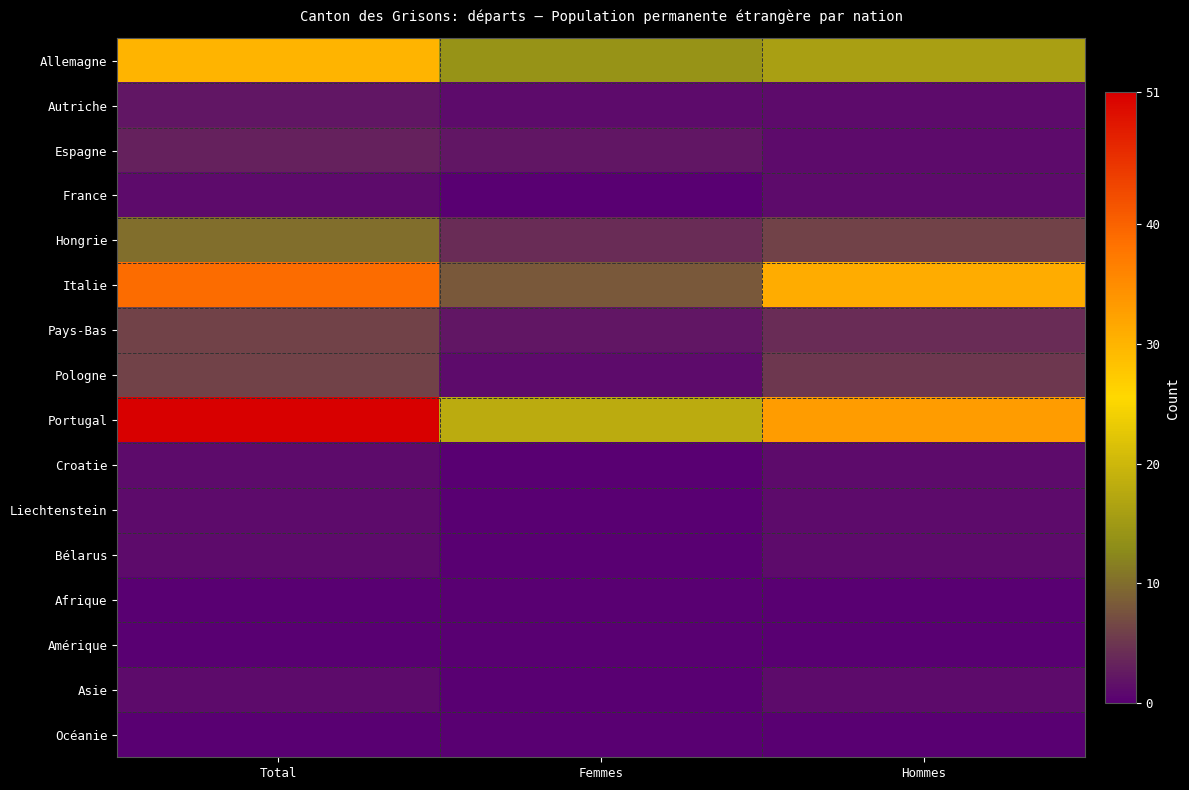

Reading left to right, extract all data points from this chart.

Allemagne: Total=30	Femmes=14	Hommes=16
Autriche: Total=2	Femmes=1	Hommes=1
Espagne: Total=3	Femmes=2	Hommes=1
France: Total=1	Femmes=0	Hommes=1
Hongrie: Total=10	Femmes=4	Hommes=6
Italie: Total=39	Femmes=8	Hommes=31
Pays-Bas: Total=6	Femmes=2	Hommes=4
Pologne: Total=6	Femmes=1	Hommes=5
Portugal: Total=51	Femmes=18	Hommes=33
Croatie: Total=1	Femmes=0	Hommes=1
Liechtenstein: Total=1	Femmes=0	Hommes=1
Bélarus: Total=1	Femmes=0	Hommes=1
Afrique: Total=0	Femmes=0	Hommes=0
Amérique: Total=0	Femmes=0	Hommes=0
Asie: Total=1	Femmes=0	Hommes=1
Océanie: Total=0	Femmes=0	Hommes=0